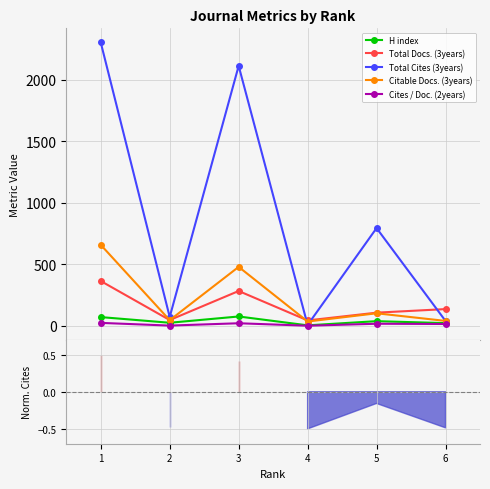

True or false: Citable Docs. (3years) has more than 0 interior local peaks.

True